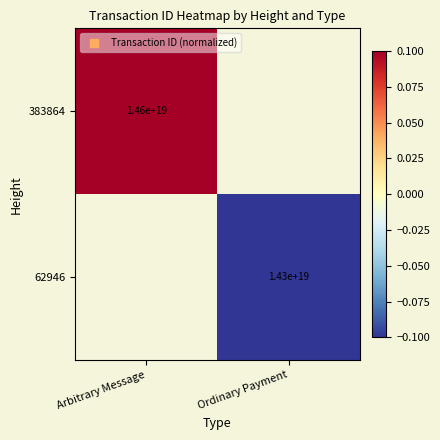

True or false: 383864 has a value of 0.0 at Arbitrary Message.

False